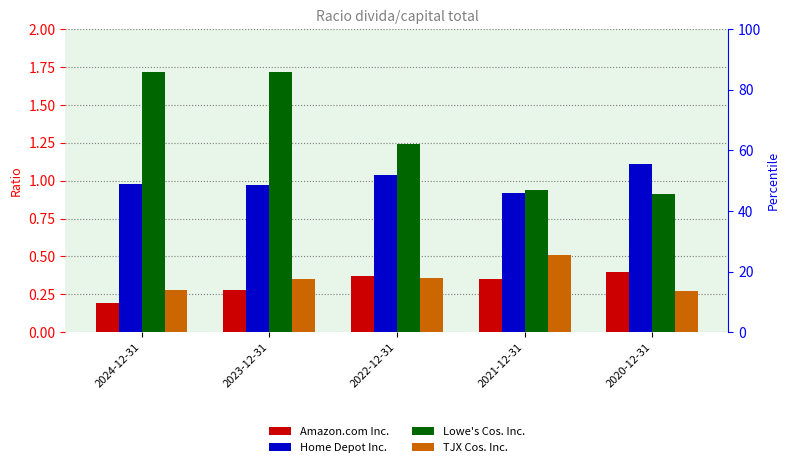

What is the label of the 3rd bar from the left?

2022-12-31